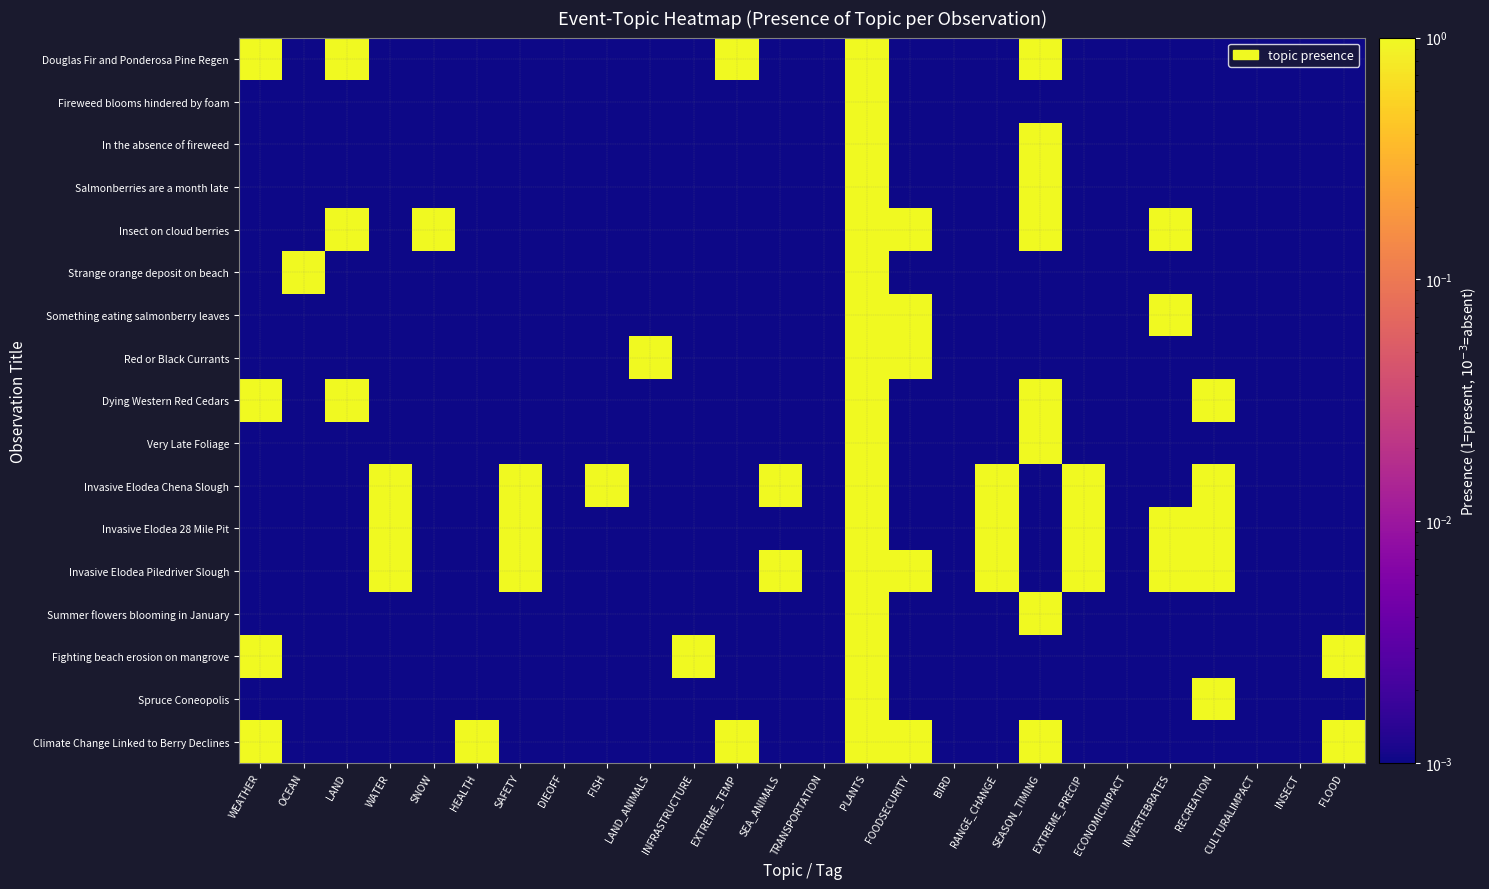

What is the spread (max minus min) of values at WEATHER?

1.0